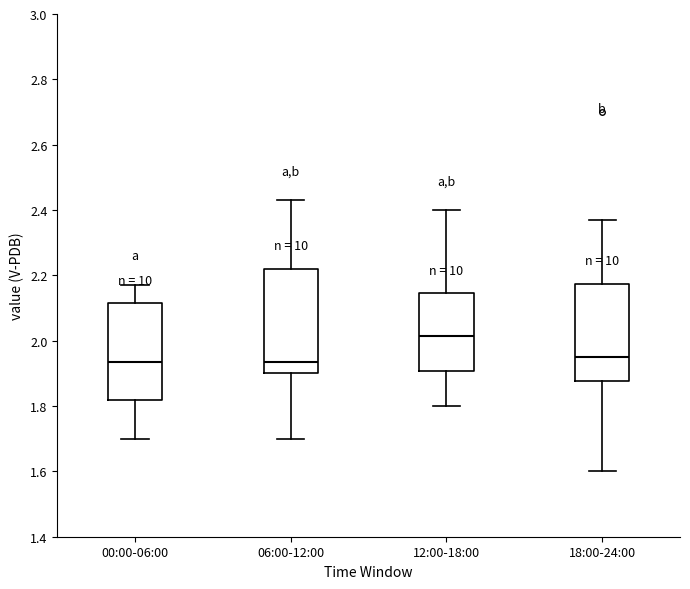

Reading left to right, transcribe this box plot: for each box, give where its median line is, the range the box spans, and where its two whiskers end, as read against the y-axis. The values are not printed on the chart, so give them approximately, as read against the axis.

00:00-06:00: median 1.94, box 1.82 to 2.12, whiskers 1.70 to 2.18
06:00-12:00: median 1.94, box 1.90 to 2.22, whiskers 1.70 to 2.44
12:00-18:00: median 2.02, box 1.90 to 2.14, whiskers 1.80 to 2.40
18:00-24:00: median 1.96, box 1.88 to 2.18, whiskers 1.60 to 2.38